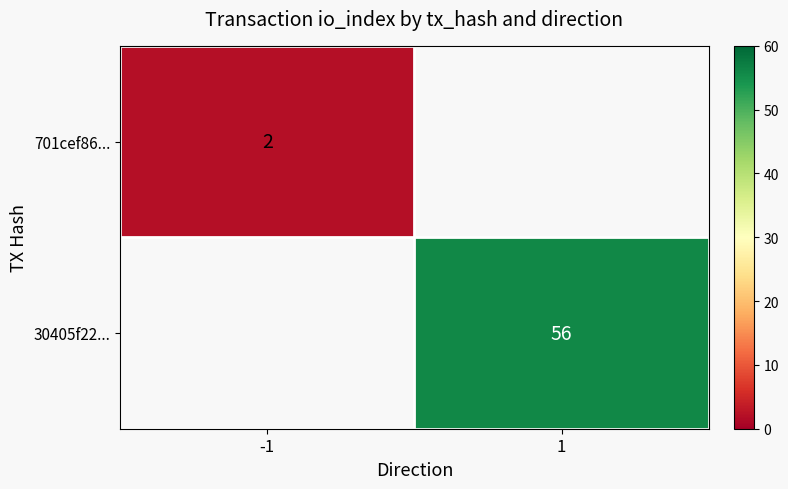

True or false: 701cef86... has a value of 0 at -1.

False